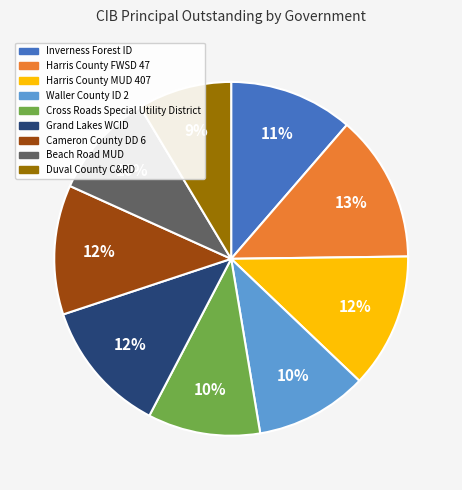

What is the ratio of the value at Waller County ID 2 to the value at Grand Lakes WCID?

0.8